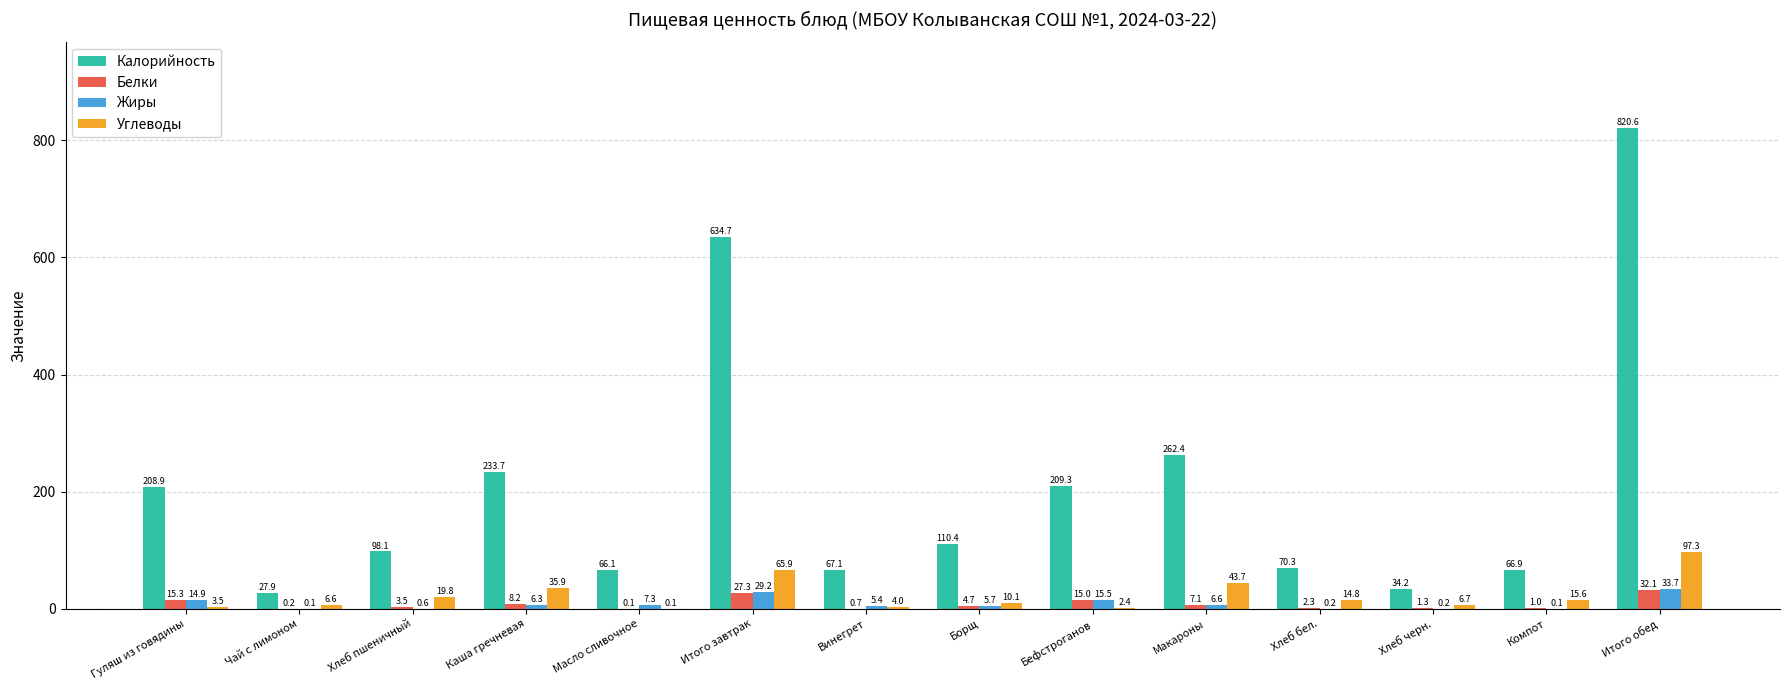

What is the average value of the Углеводы series?

23.3